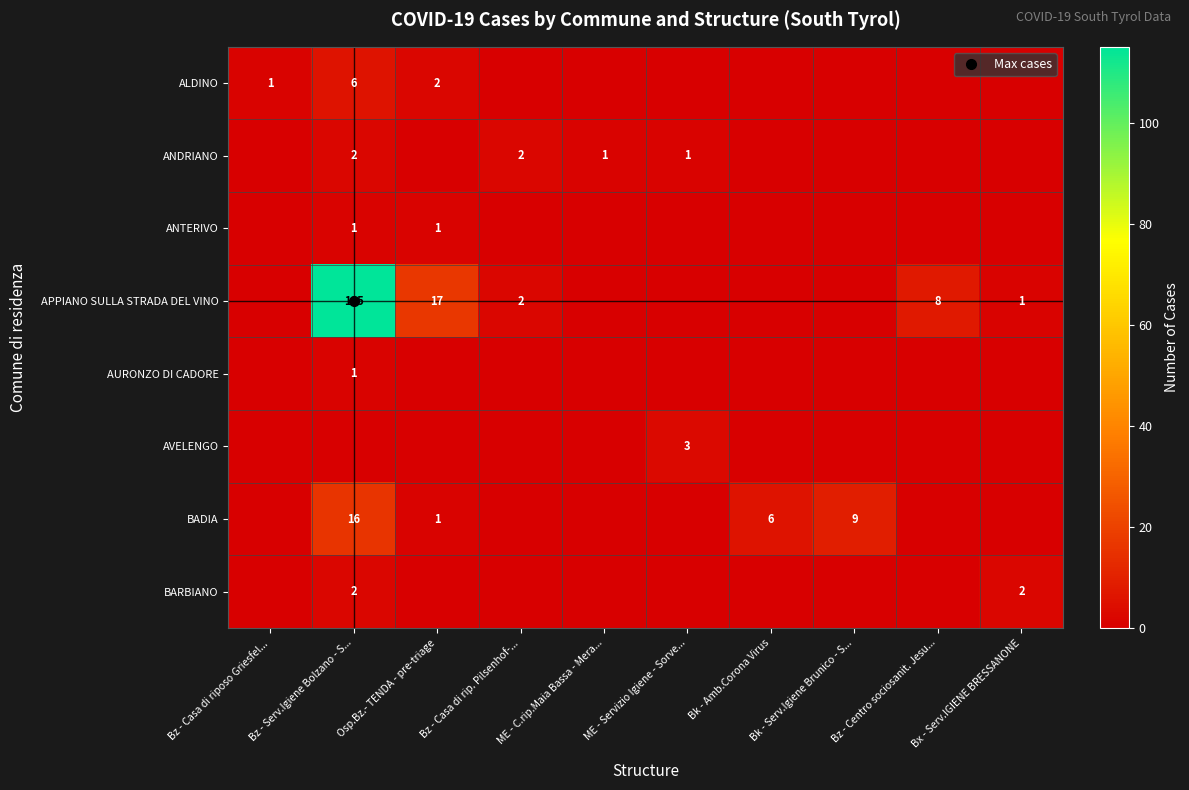

What is the difference between the AURONZO DI CADORE values at Bk - Serv.Igiene Brunico - S... and Bz - Serv.Igiene Bolzano - S...?

1